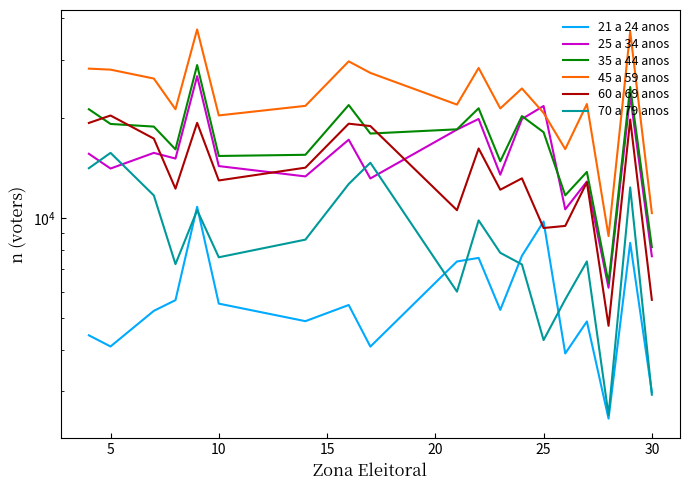

At 10, list the series in order from smallest to largest.

21 a 24 anos, 70 a 79 anos, 25 a 34 anos, 60 a 69 anos, 35 a 44 anos, 45 a 59 anos